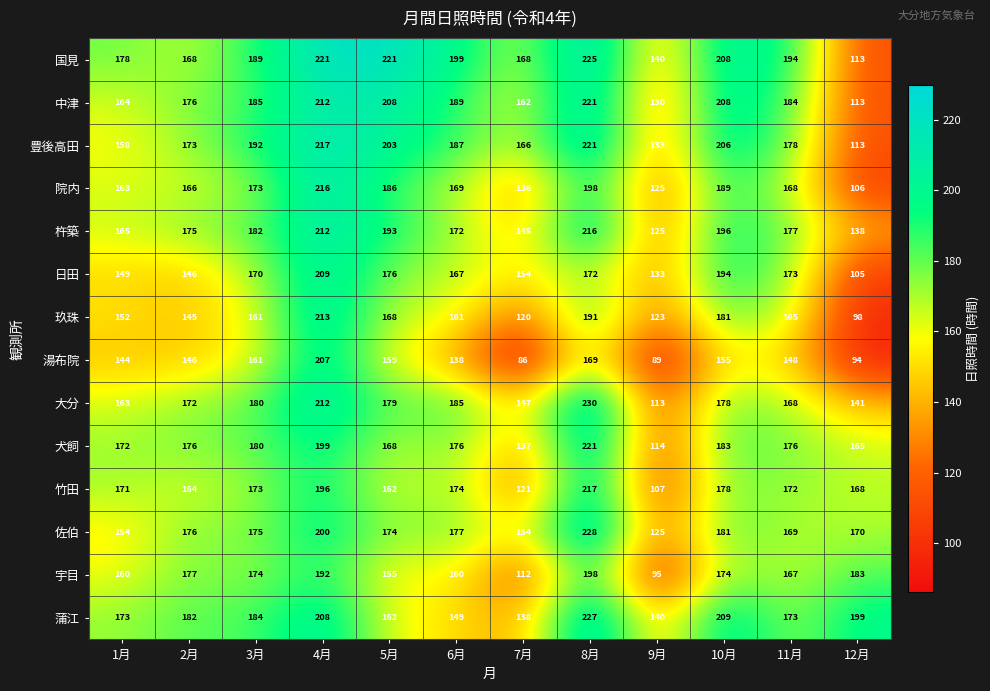

What is the total value across all series at 4月?

2914